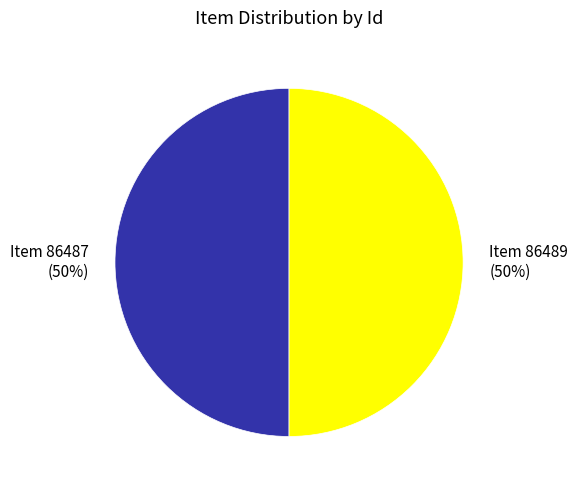

Approximately how many times larger is the value at Item 86489 (50%) compared to Item 86487 (50%)?

1.0